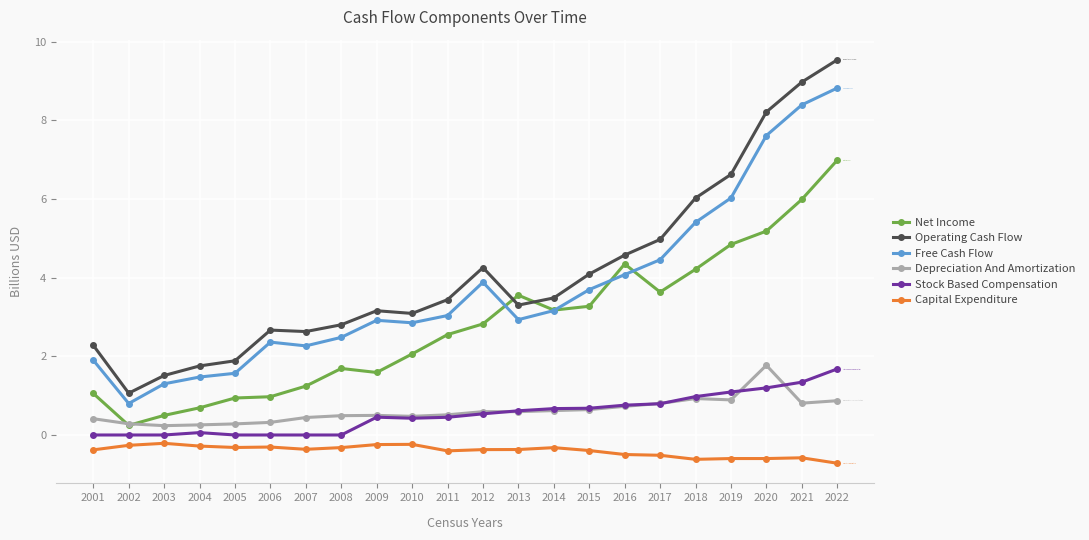

Is it true that Capital Expenditure equals -0.6 at 2018?

True